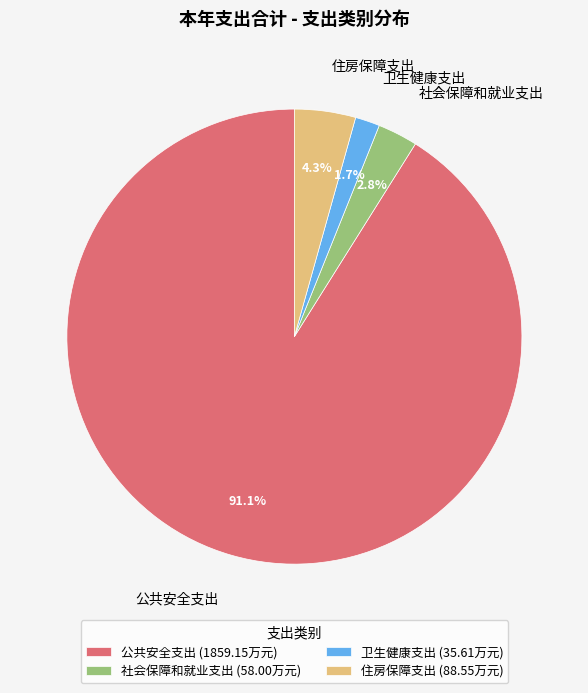

Is there any slice that represents more than half of the pie?

Yes